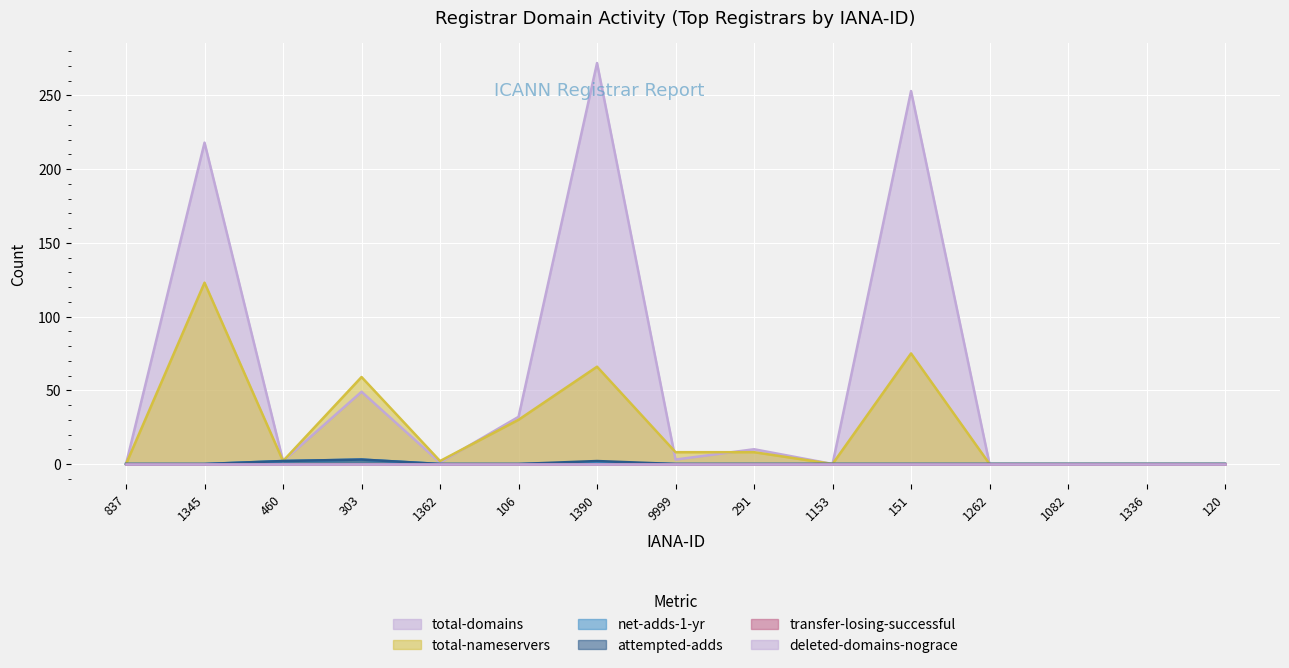

Where is the first local minimum for total-nameservers?

460